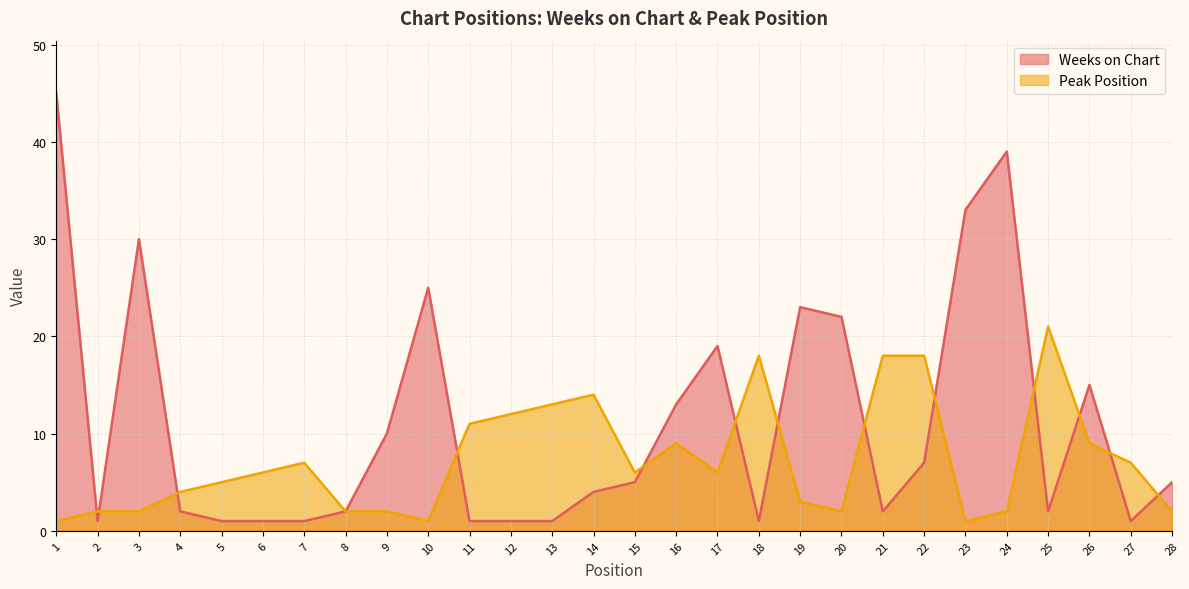

Which category has the highest value across all series?

1